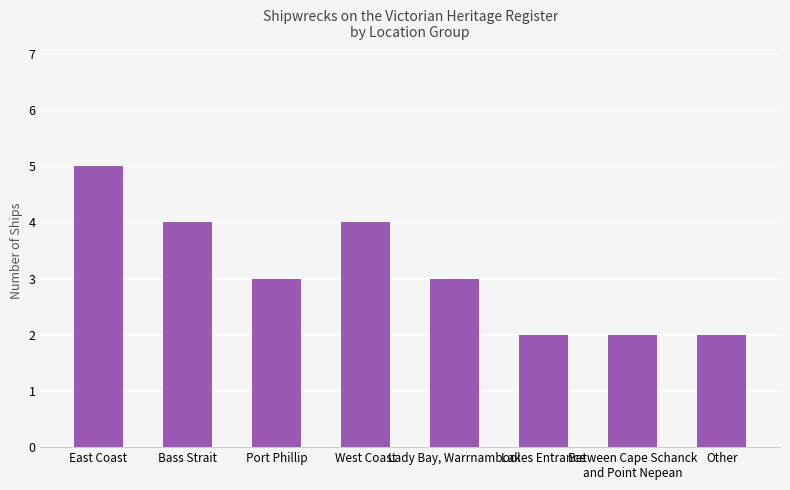

How many data points does each series have?

8